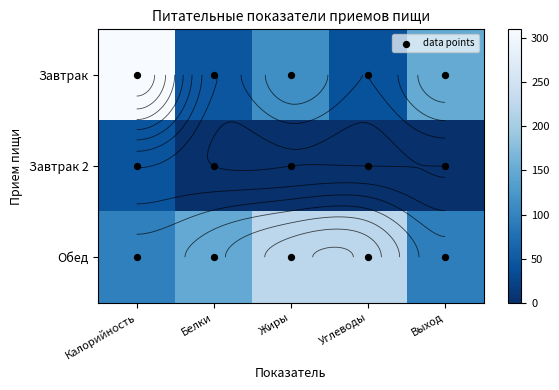

What is the spread (max minus min) of values at Калорийность?

267